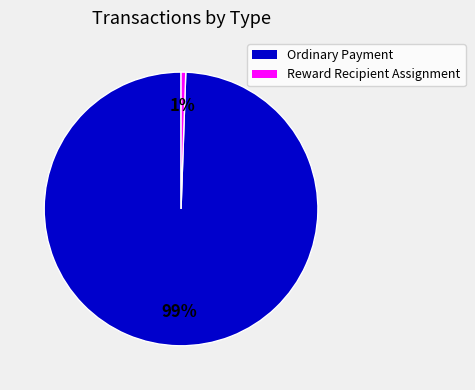

To the nearest percent, what is the average slice percentage?

50%